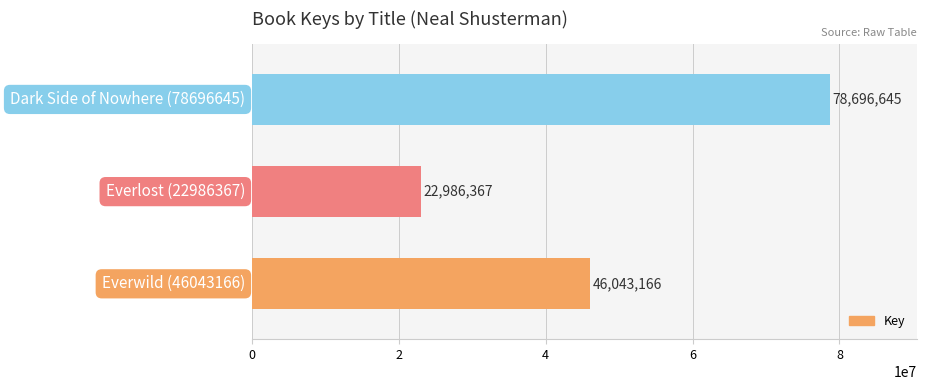

What is the difference between the maximum and second lowest values?

32653479